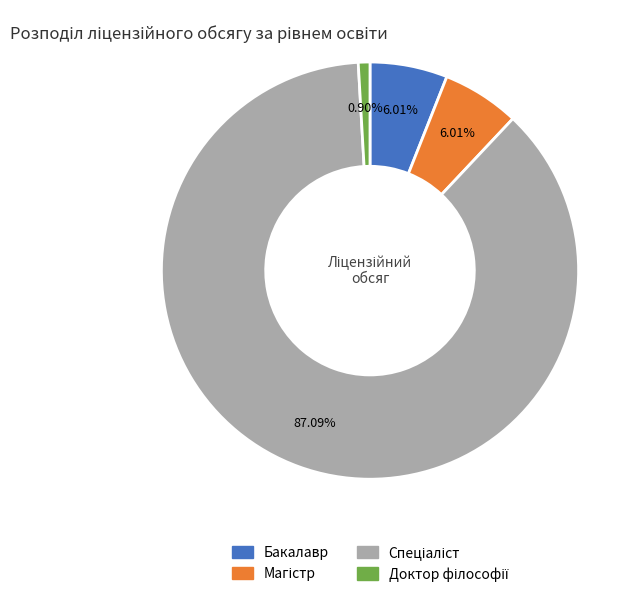

Does Бакалавр account for over 50% of the chart?

No